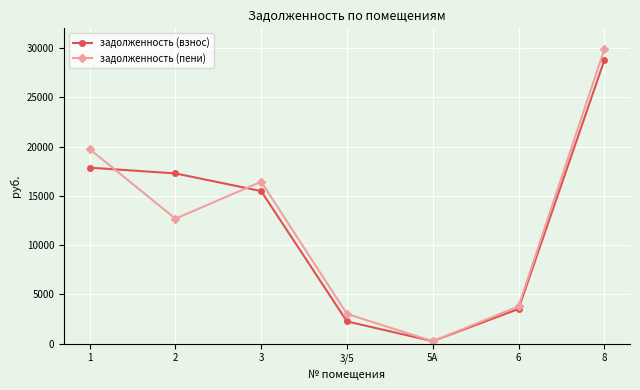

Does the chart have visible grid lines?

Yes